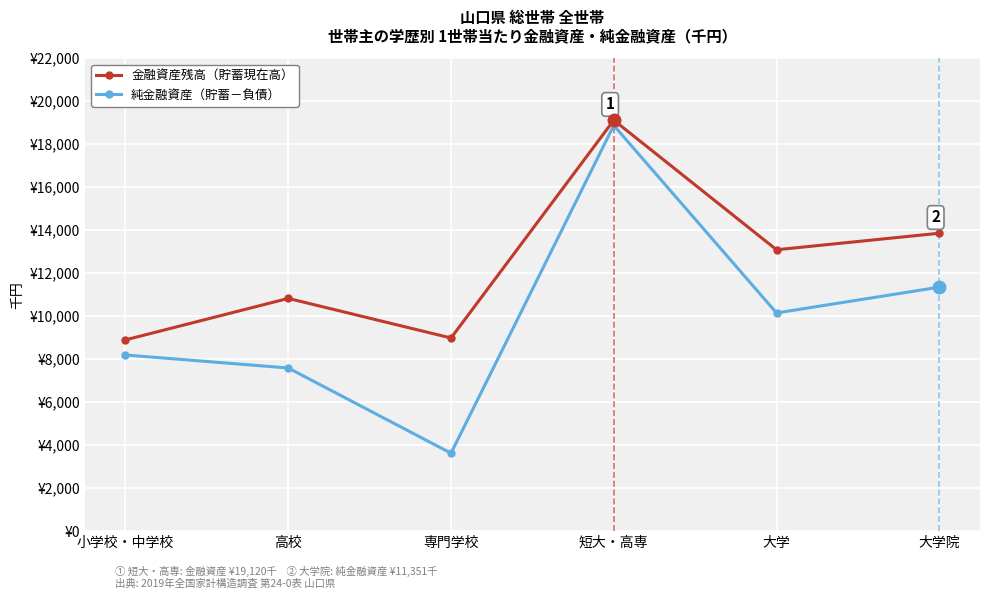

Is it true that 金融資産残高（貯蓄現在高） equals 15470 at 小学校・中学校?

False